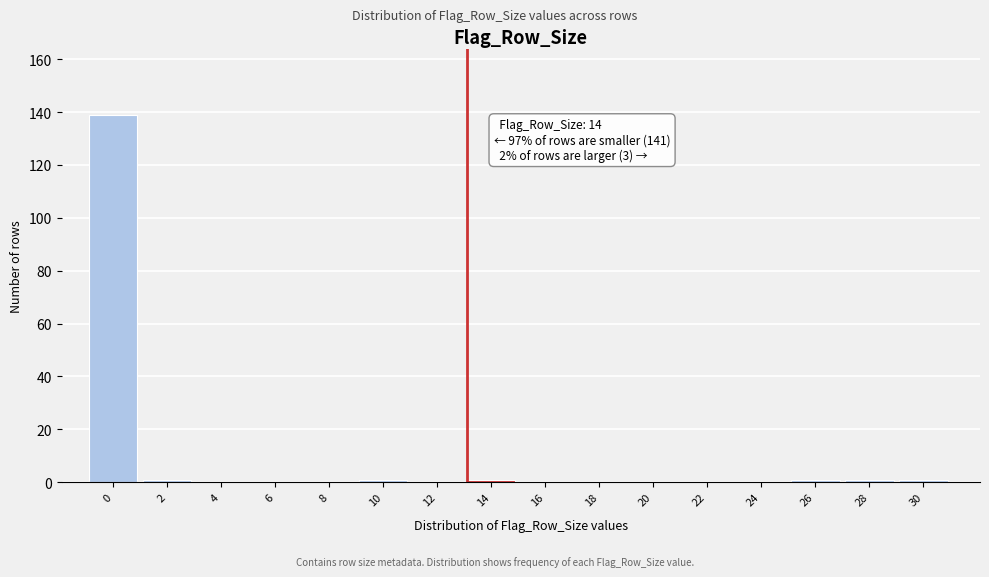

Reading left to right, transcribe all the data shown in this chart.

0=139	2=1	4=0	6=0	8=0	10=1	12=0	14=1	16=0	18=0	20=0	22=0	24=0	26=1	28=1	30=1